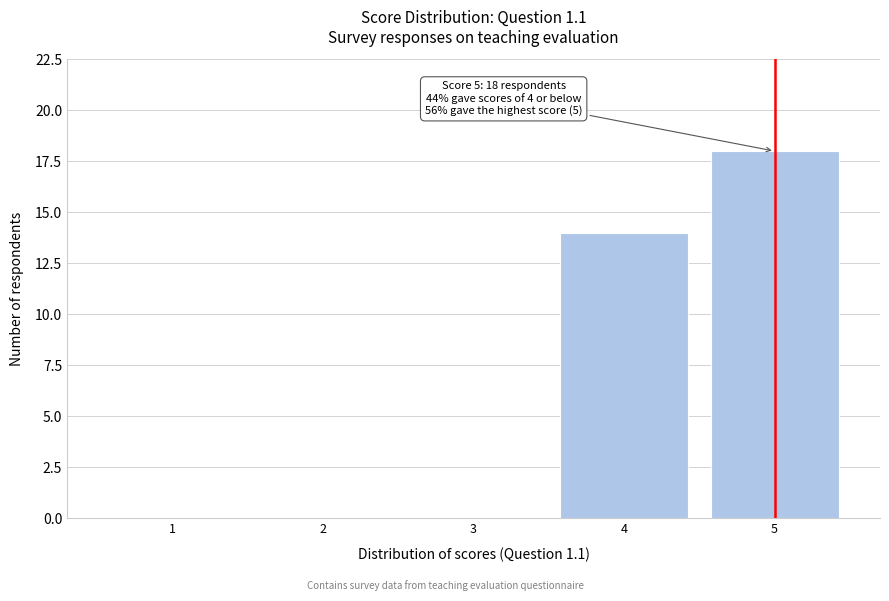

Over which range of the x-axis is the bar tallest?

4.5 to 5.5